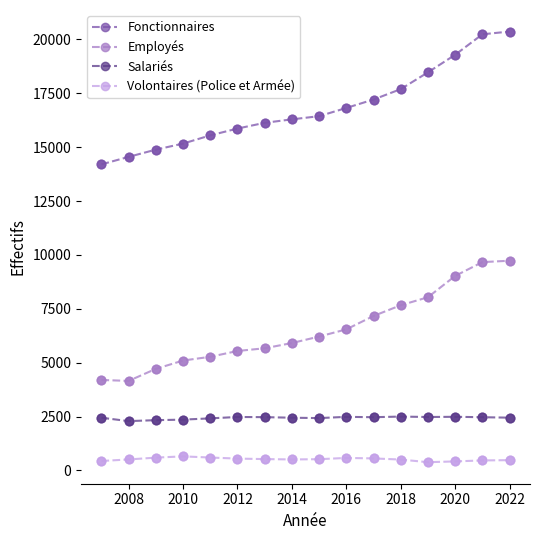

What are all the series names shown in the legend?

Fonctionnaires, Employés, Salariés, Volontaires (Police et Armée)